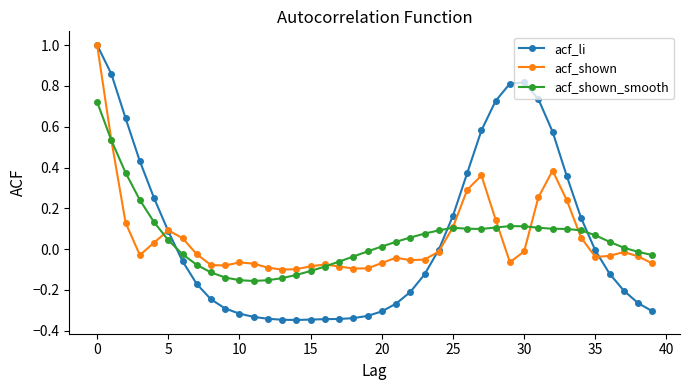

True or false: acf_shown_smooth has more than 0 interior local peaks.

True